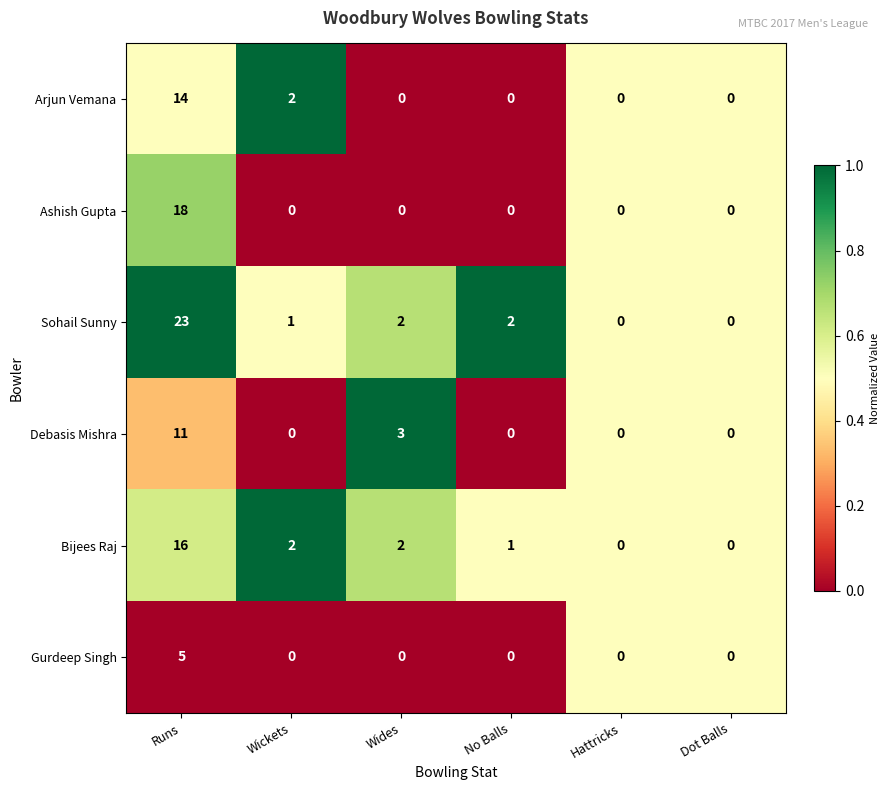

Where does the Sohail Sunny series first go above 2?

Runs